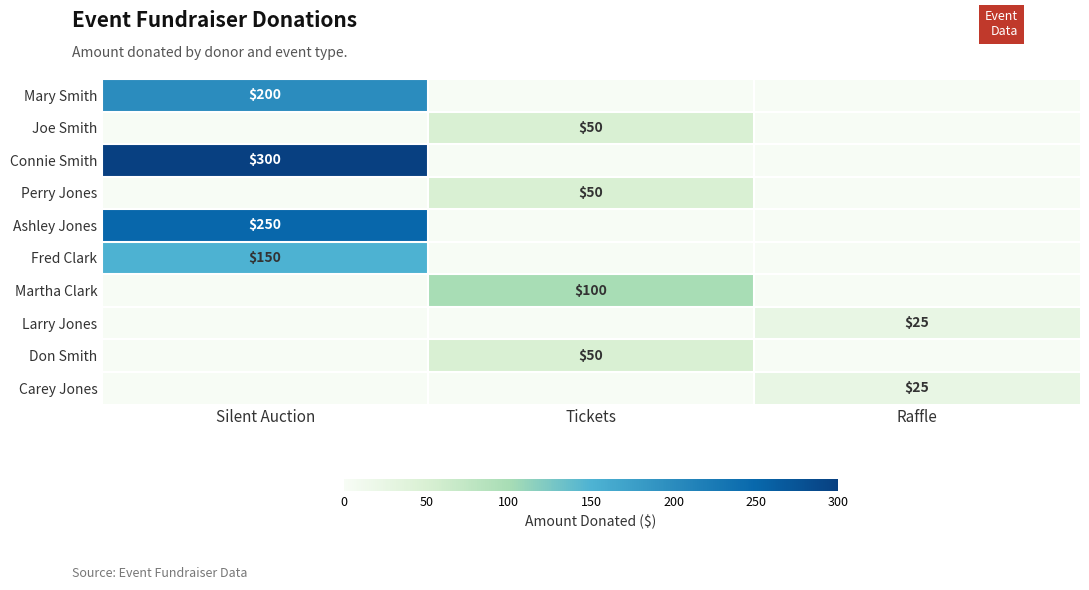

Which category has the highest value across all series?

Silent Auction